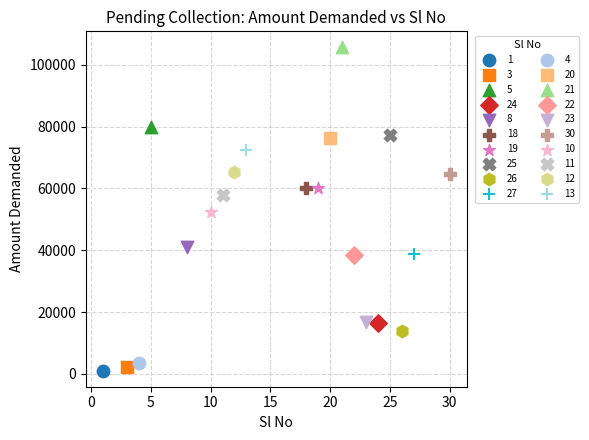

What are all the series names shown in the legend?

1, 3, 5, 24, 8, 18, 19, 25, 26, 27, 4, 20, 21, 22, 23, 30, 10, 11, 12, 13